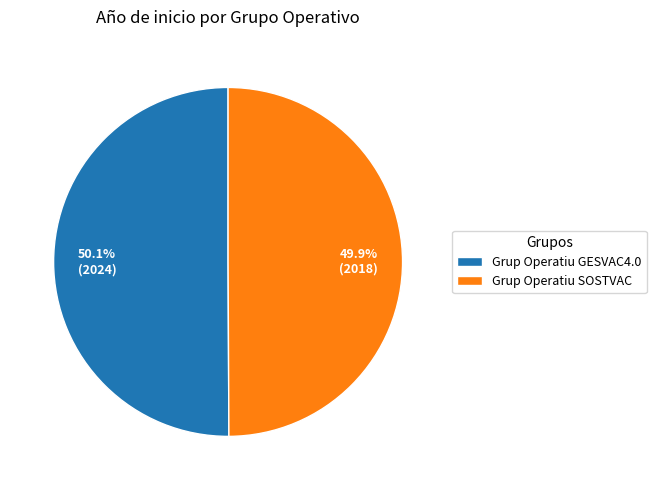

The Grup Operatiu SOSTVAC slice represents 50% of the pie. True or false?

True